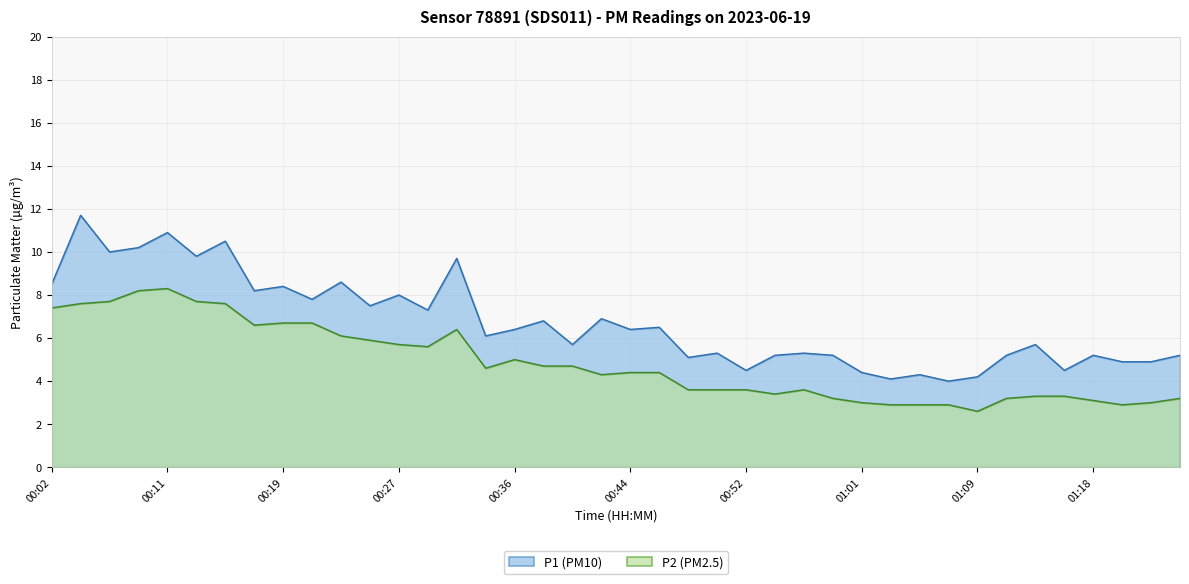

At how many categories does at least one series exceed 4?

39